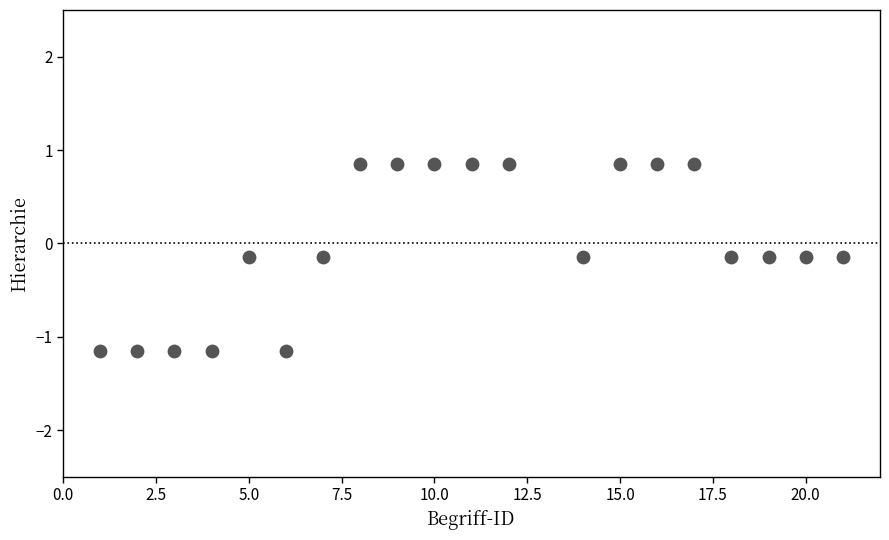

What is the range of X values (max minus min)?

20.0